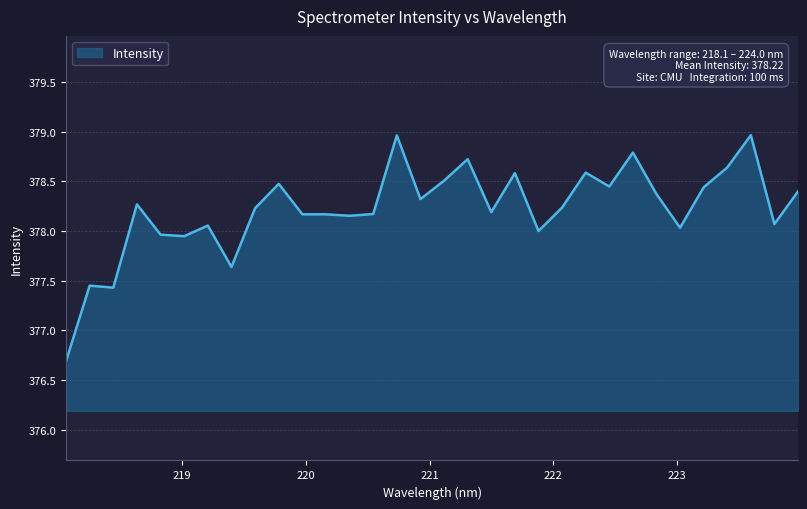

What is the maximum value shown in the chart?

379.0